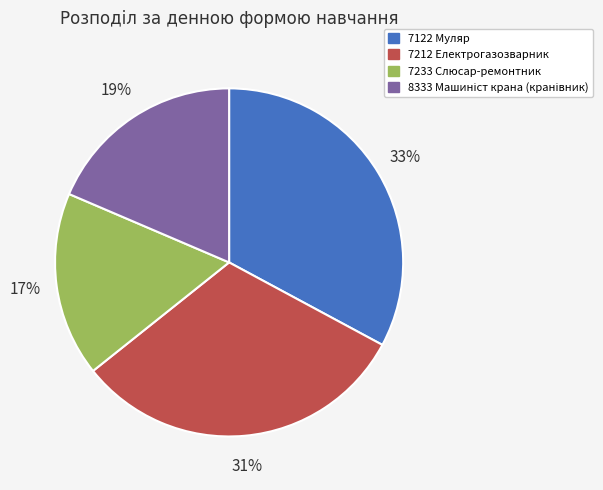

True or false: 7122 Муляр accounts for 33% of the total.

True